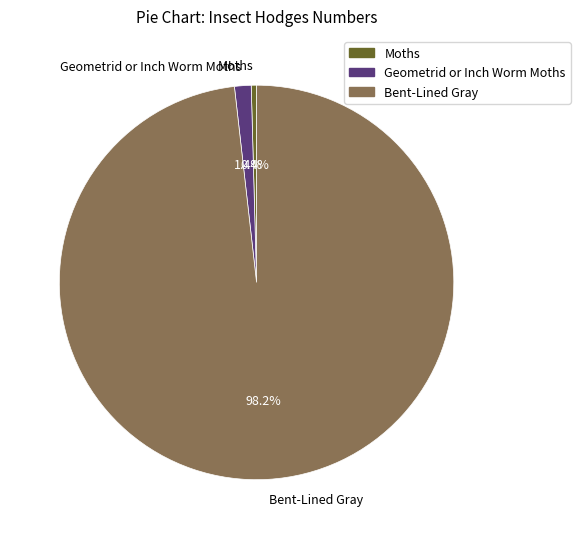

Is Bent-Lined Gray the majority of the pie?

Yes